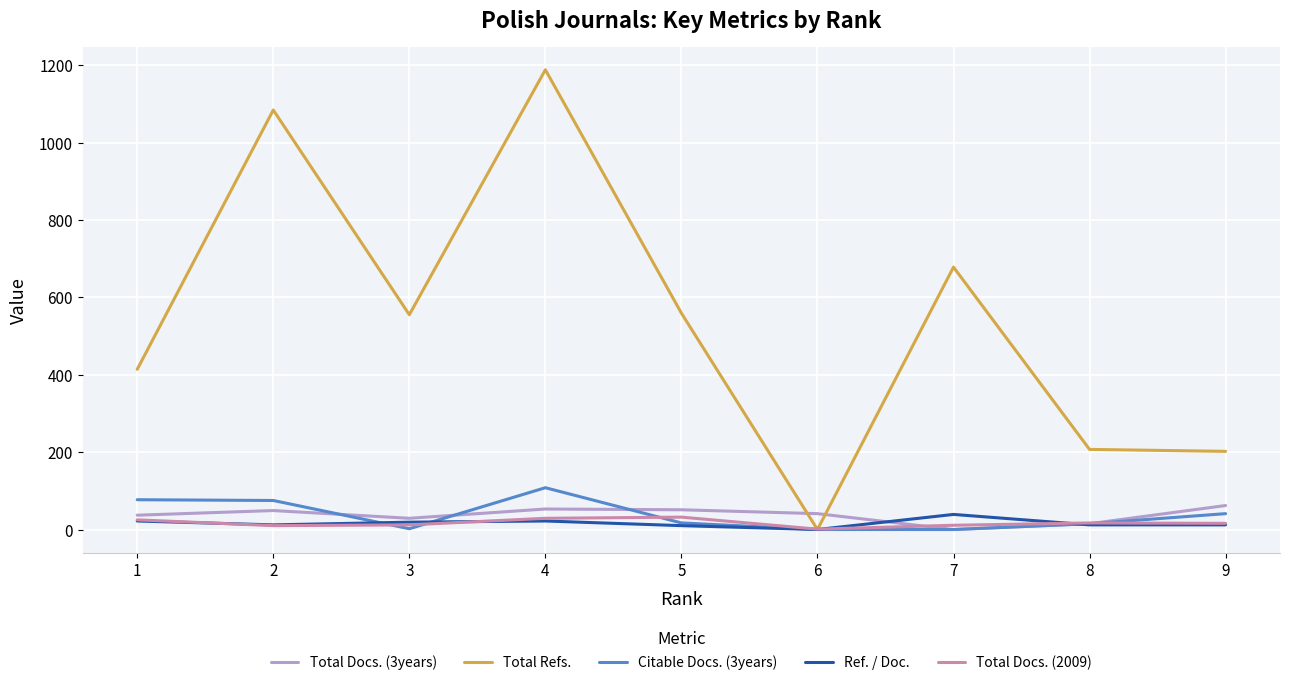

What are all the series names shown in the legend?

Total Docs. (3years), Total Refs., Citable Docs. (3years), Ref. / Doc., Total Docs. (2009)